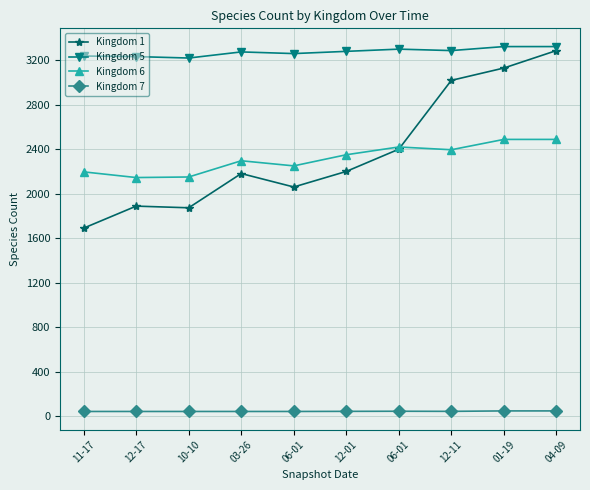

How many interior local peaks does the Kingdom 7 series have?

1